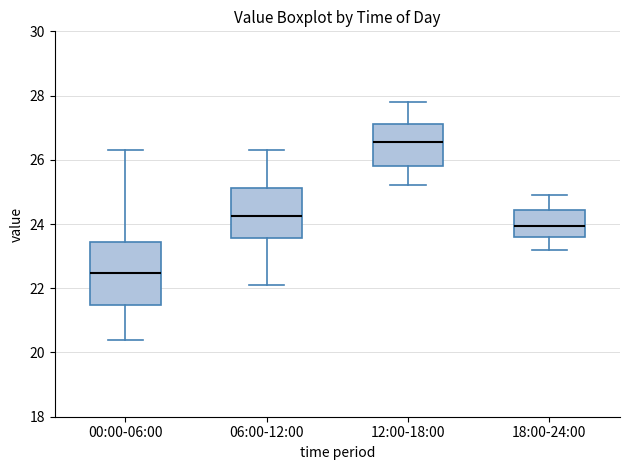

Which box's median line is the lowest?

00:00-06:00